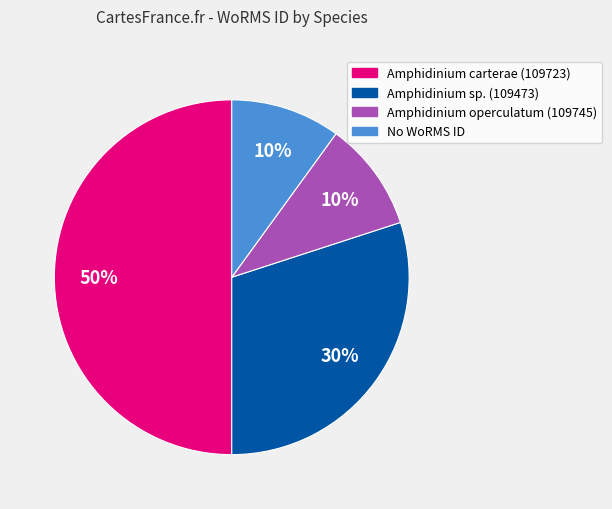

To the nearest percent, what is the difference between the largest and smallest slice percentages?

40%